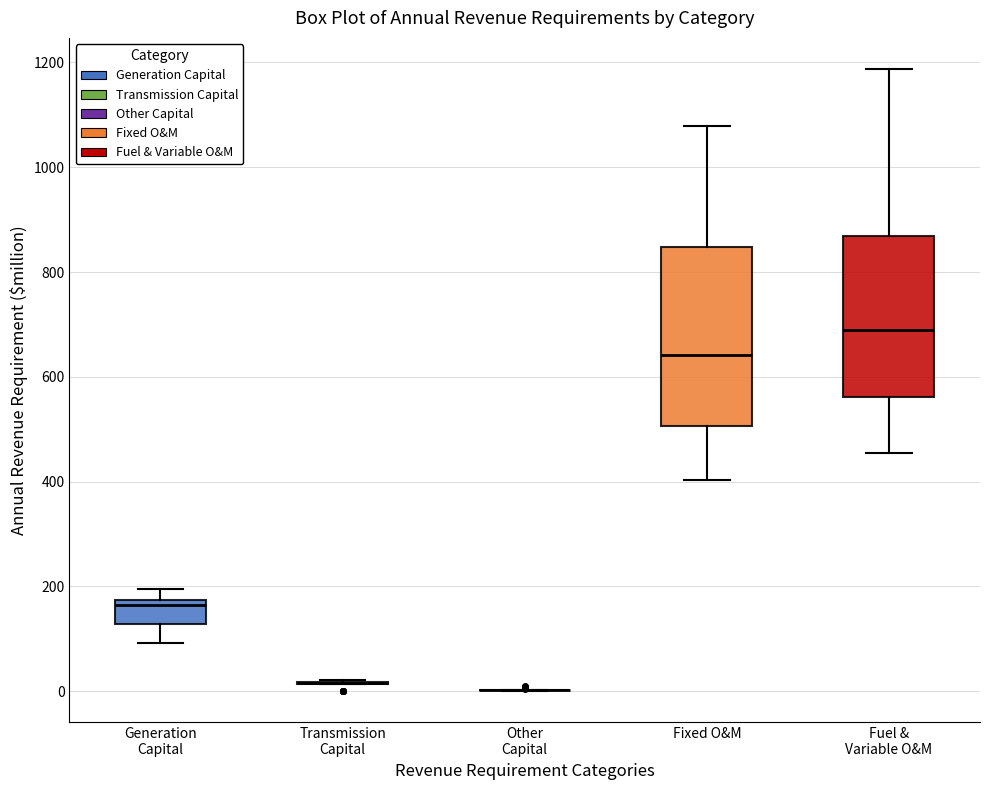

Reading left to right, read every box against the y-axis: the position of its median line, the range the box covers, and the ends of its whiskers. The values are not printed on the chart, so give them approximately, as read against the axis.

Generation Capital: median 160, box 120 to 180, whiskers 100 to 200
Transmission Capital: box collapsed to a line at 20, whiskers 20 to 20
Other Capital: box collapsed to a line at 0, whiskers 0 to 0
Fixed O&M: median 640, box 500 to 840, whiskers 400 to 1080
Fuel & Variable O&M: median 680, box 560 to 860, whiskers 460 to 1180